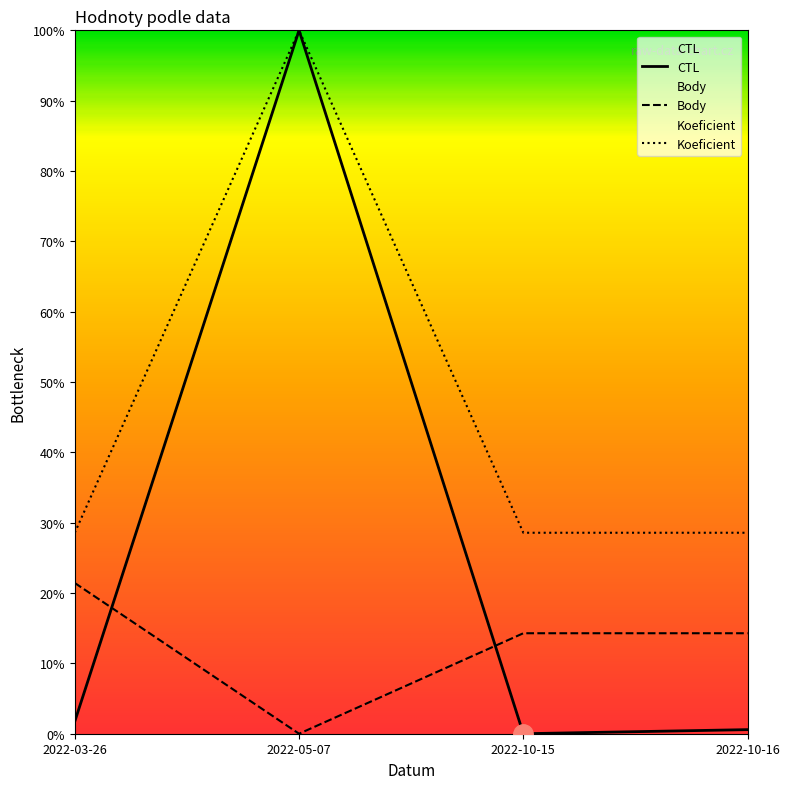

Which category has the highest value in the Koeficient series?

2022-05-07